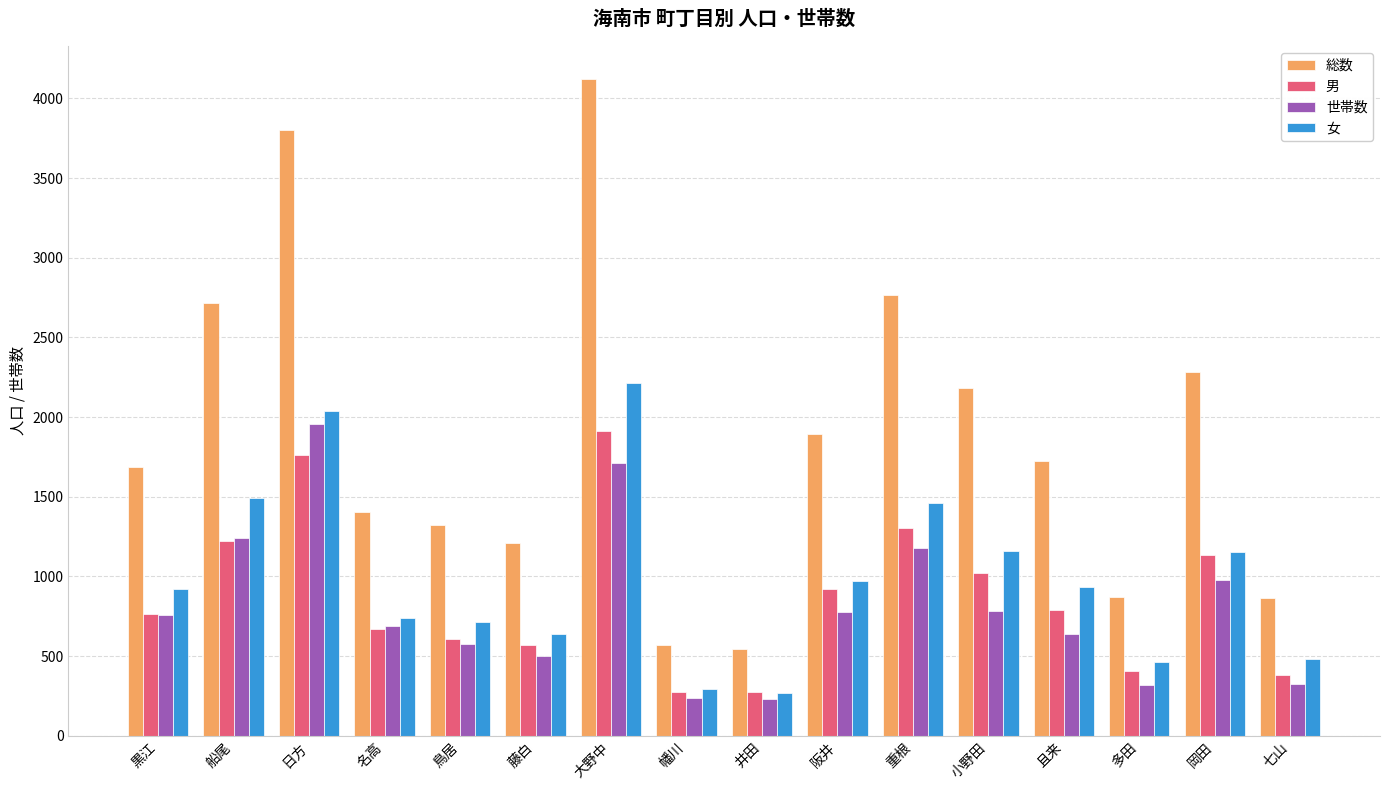

What value does the 女 series have at 日方, to the nearest 50?

2050